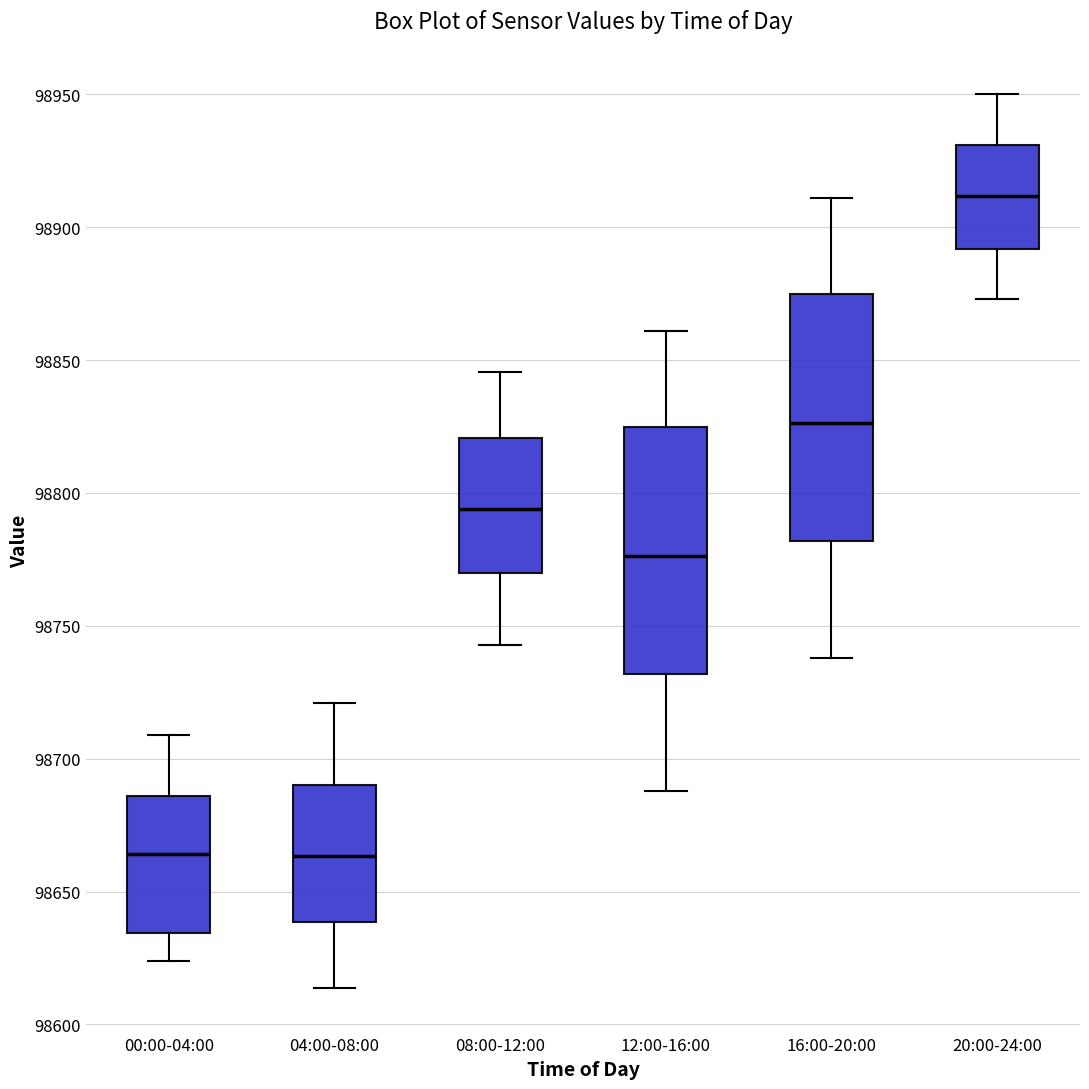

Where does the upper whisker of the box for 12:00-16:00 end on the y-axis? The values are not printed on the chart, so give them approximately, as read against the axis.

98860